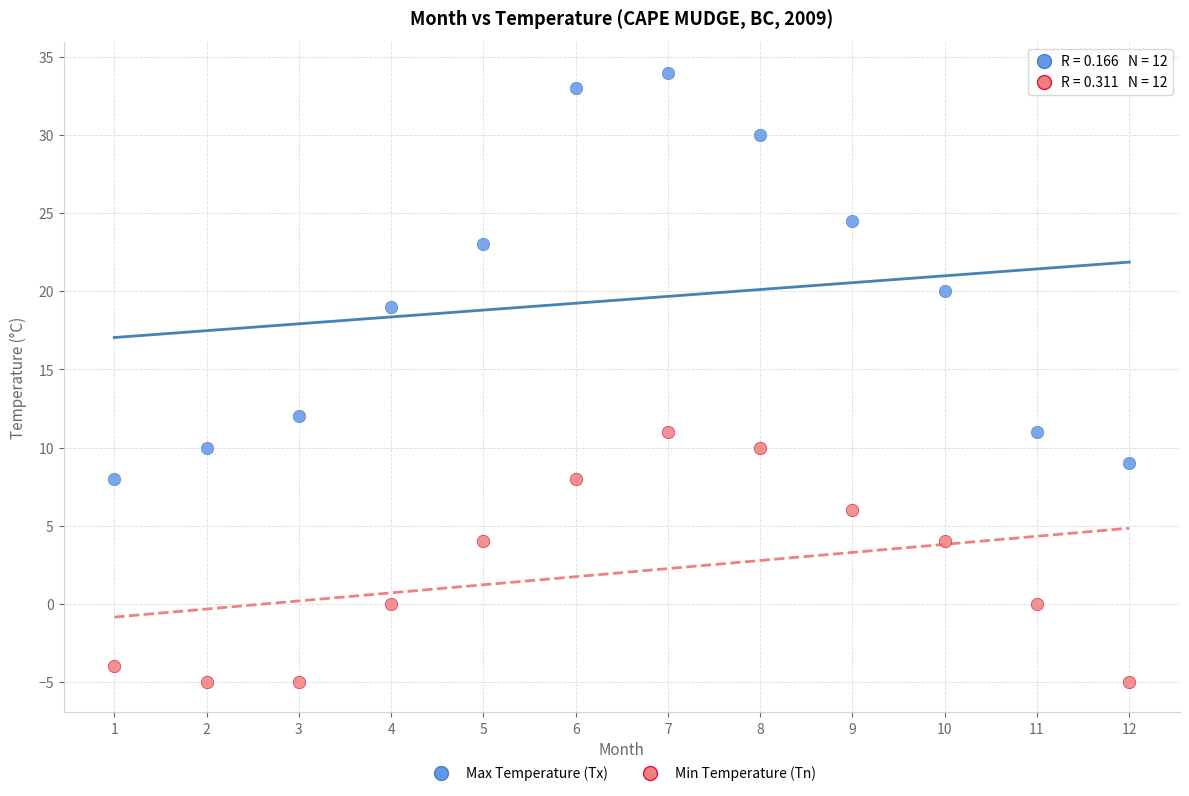

Which series contains the lowest Y value?

Min Temperature (Tn)